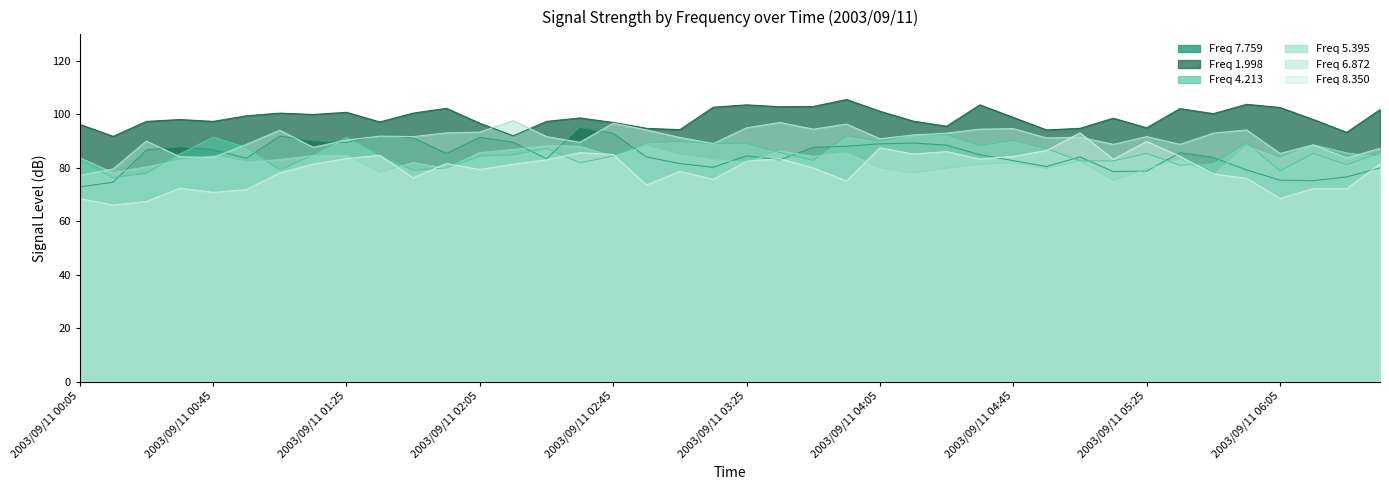

Where is the first local maximum for 6.872?

2003/09/11 00:25